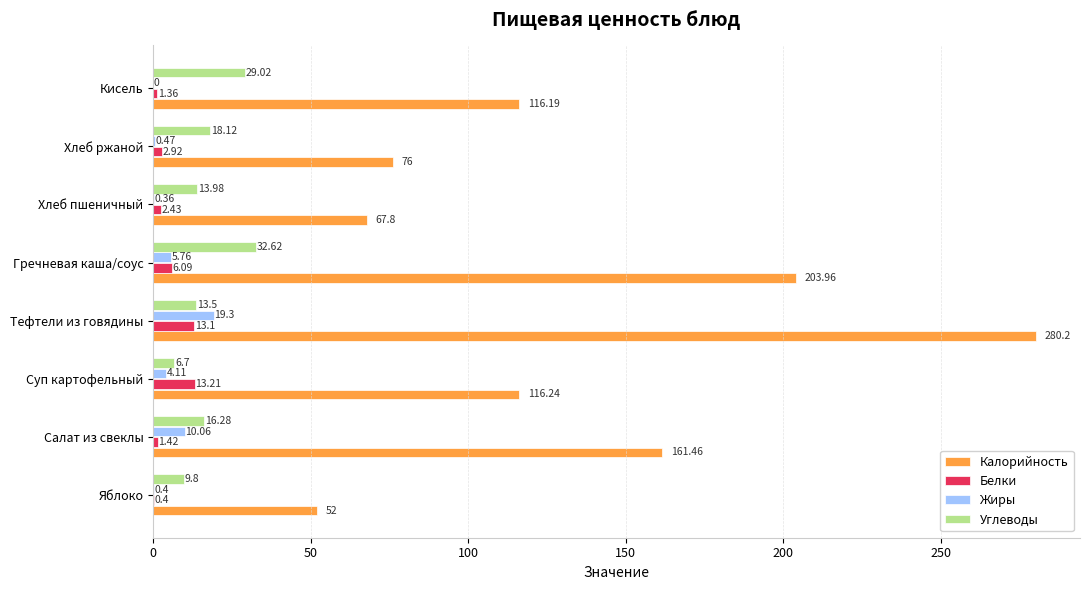

Where is Жиры nearest to the value 9?

Салат из свеклы